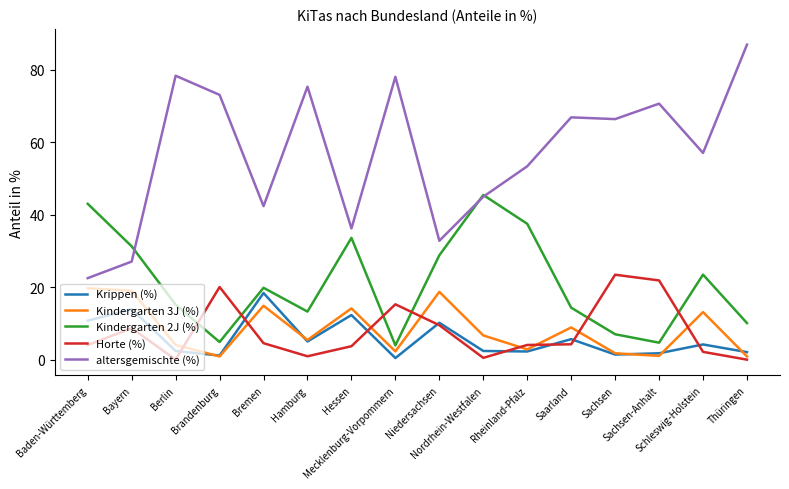

What is the maximum value shown in the chart?

86.9